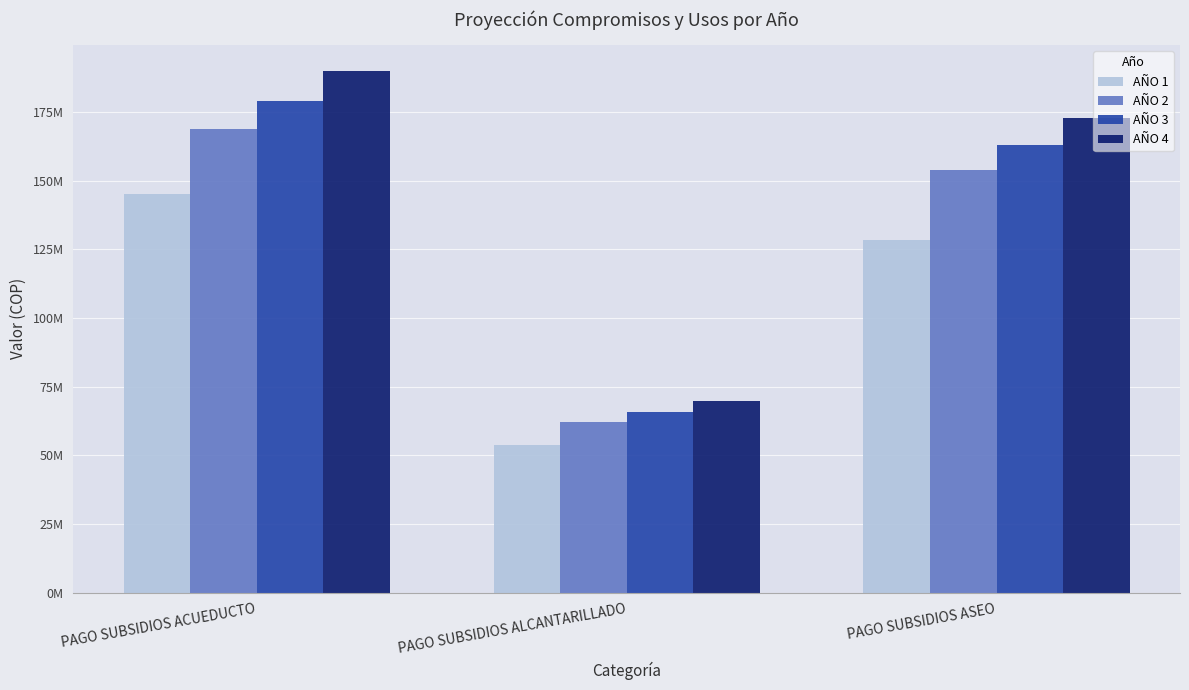

What is the label of the 3rd bar from the left?

PAGO SUBSIDIOS ASEO